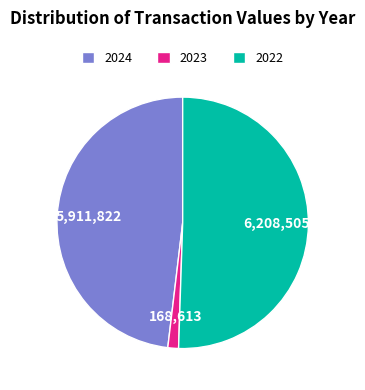

Approximately how many times larger is the value at 2022 compared to 2024?

1.1